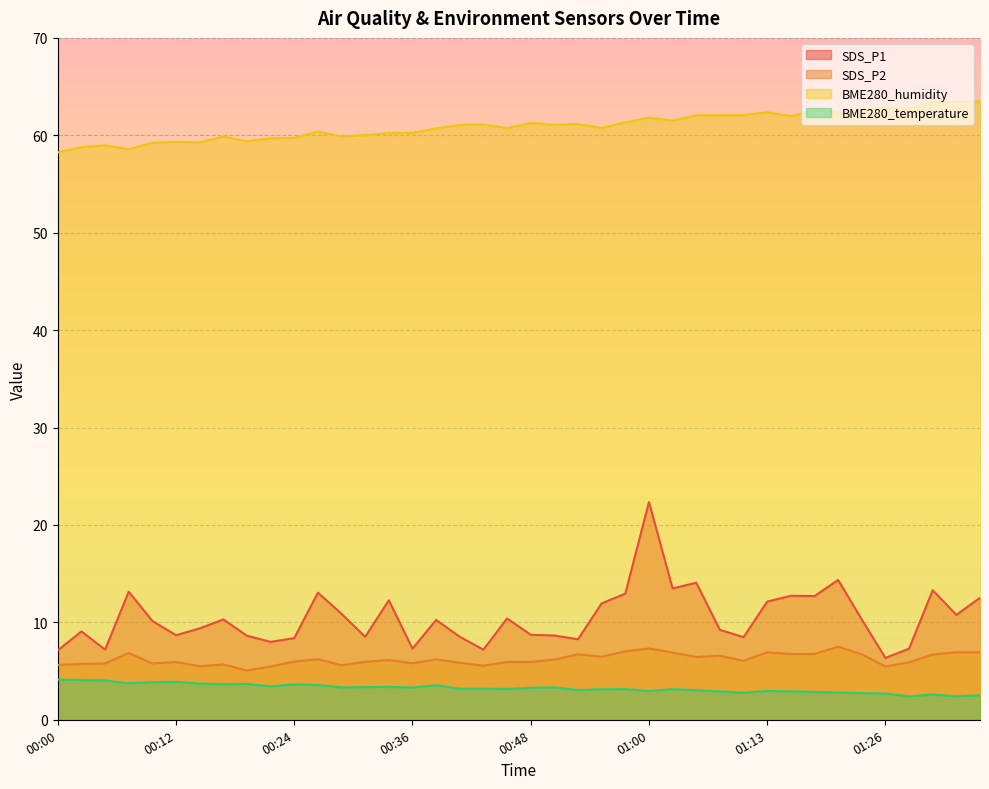

List the labels in order of SDS_P2 value, smallest first.

00:19, 00:22, 01:26, 00:14, 00:43, 00:29, 00:00, 00:17, 00:02, 00:05, 00:09, 00:36, 00:41, 01:29, 00:12, 00:46, 00:48, 00:31, 00:24, 01:10, 00:34, 00:51, 00:39, 00:26, 01:05, 00:56, 01:08, 01:31, 00:53, 01:24, 01:16, 01:18, 00:07, 01:03, 01:13, 01:34, 01:36, 00:58, 01:00, 01:21